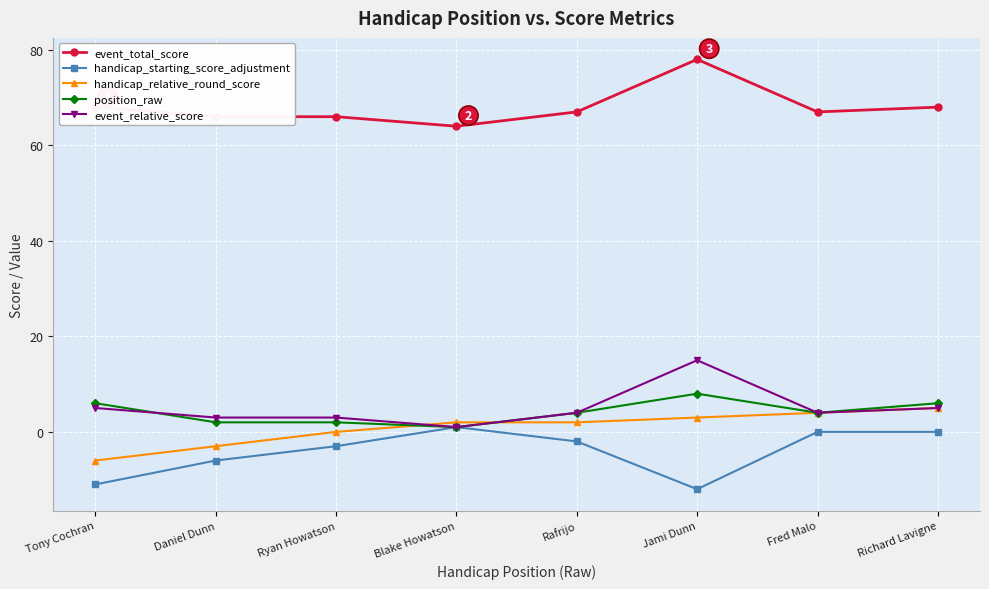

What is the difference between the highest and lowest values at Rafrijo?

69